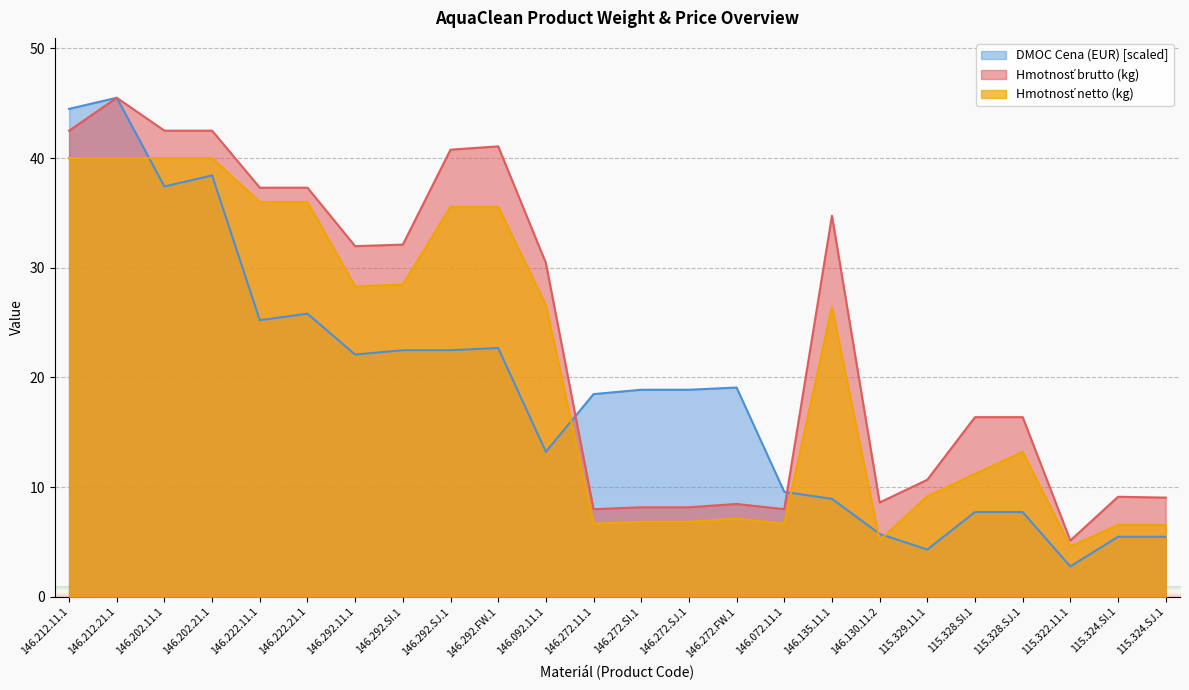

What is the minimum value shown in the chart?

2.8